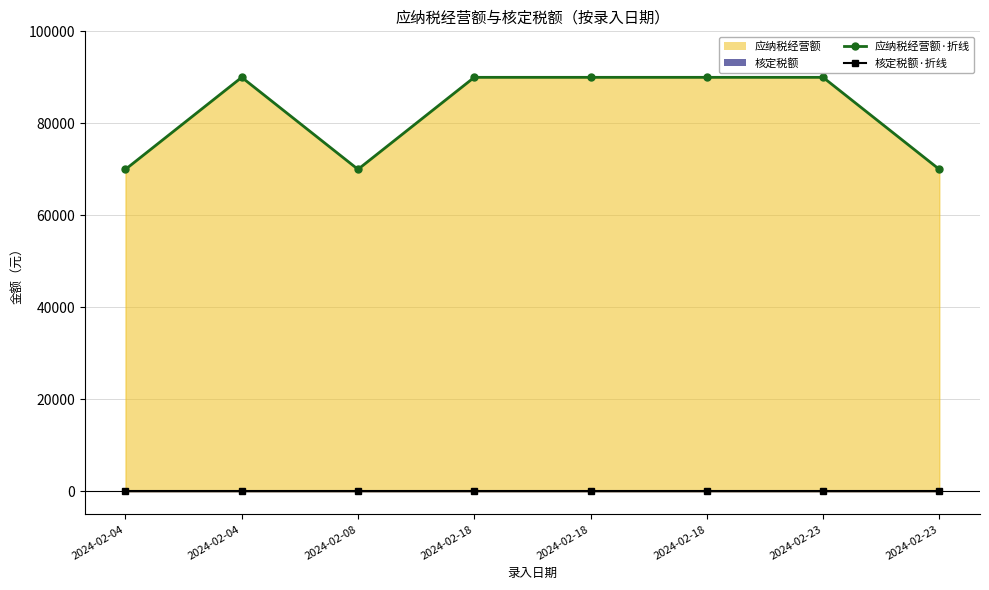

At which category does 应纳税经营额·折线 reach its first local valley?

2024-02-08